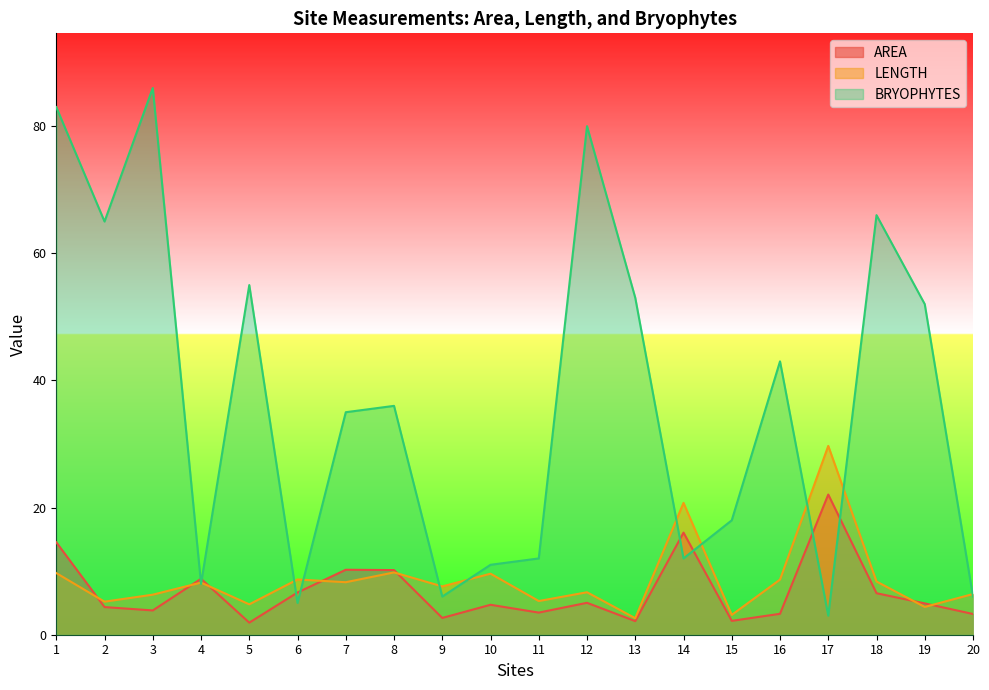

Is it true that AREA equals 1.9 at 5?

True